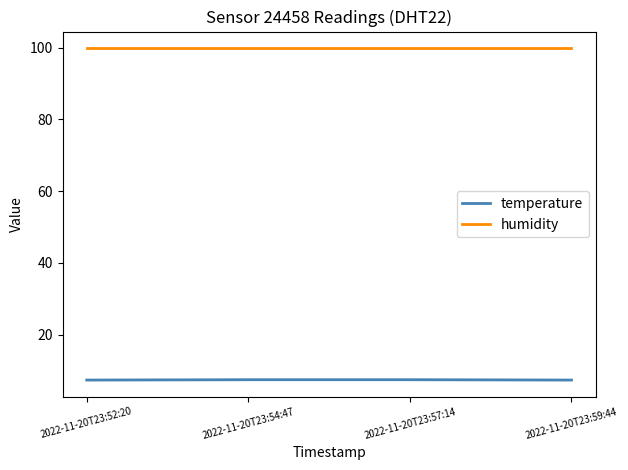

At 2022-11-20T23:59:44, list the series in order from largest to smallest.

humidity, temperature